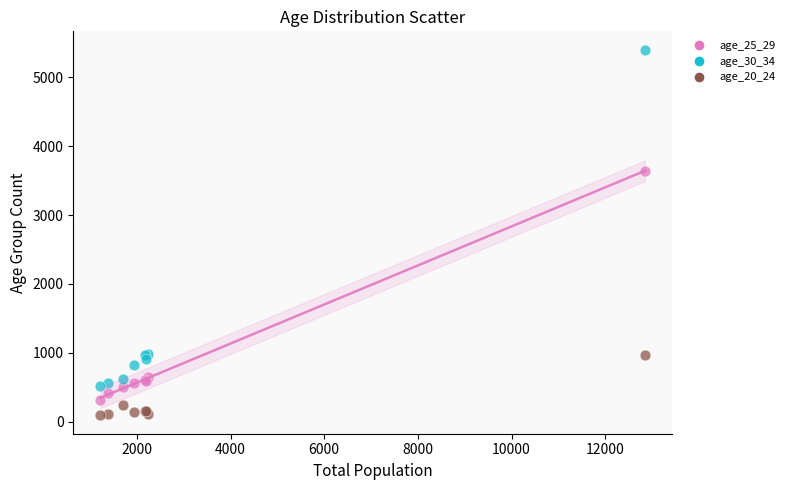

Which series contains the highest Y value?

age_30_34